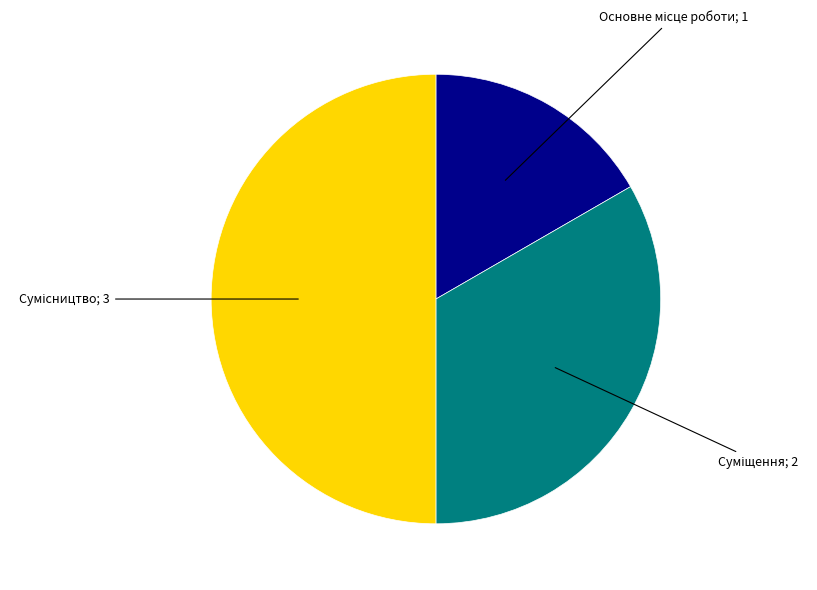

How many segments does this pie chart have?

3